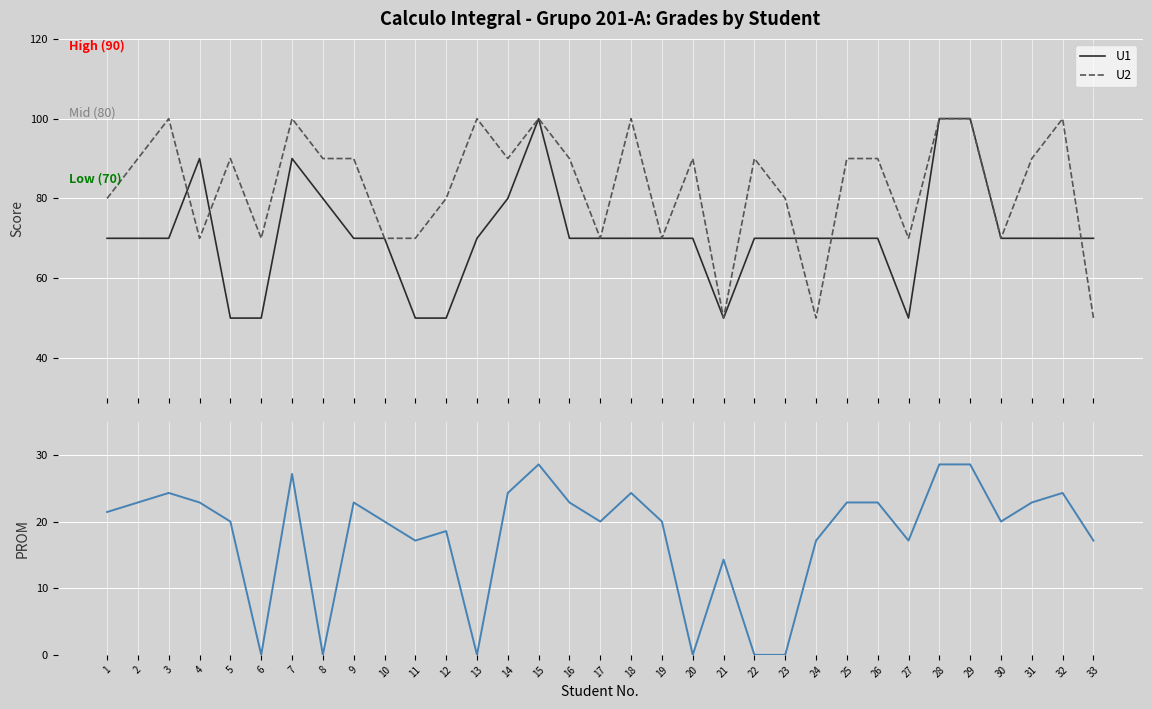

How many interior local valleys does the U1 series have?

2